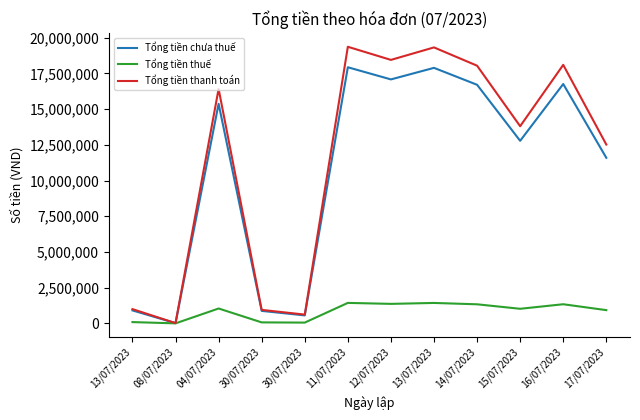

How many lines are shown in the chart?

3